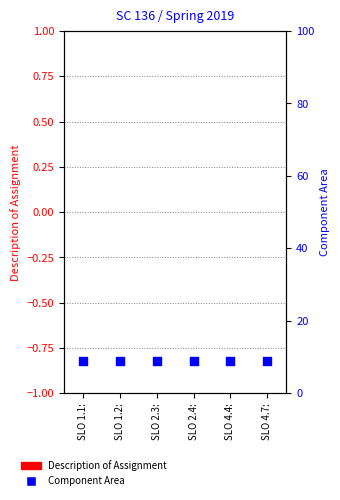

At which category is the sum across all series the highest?

SLO 1.1: